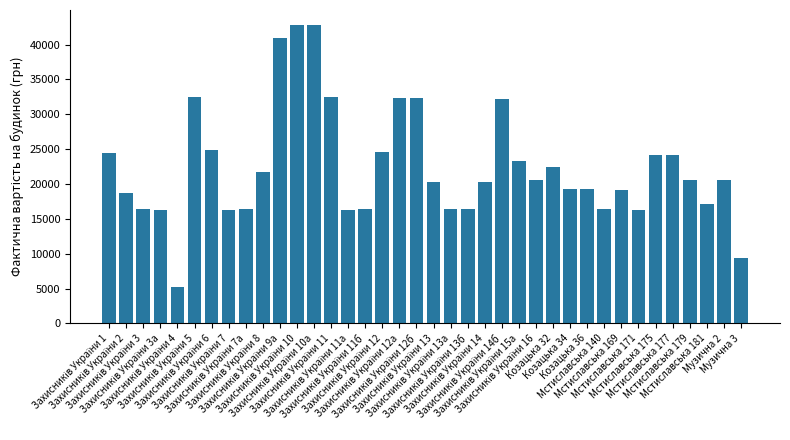

How many bars are there in total?

38